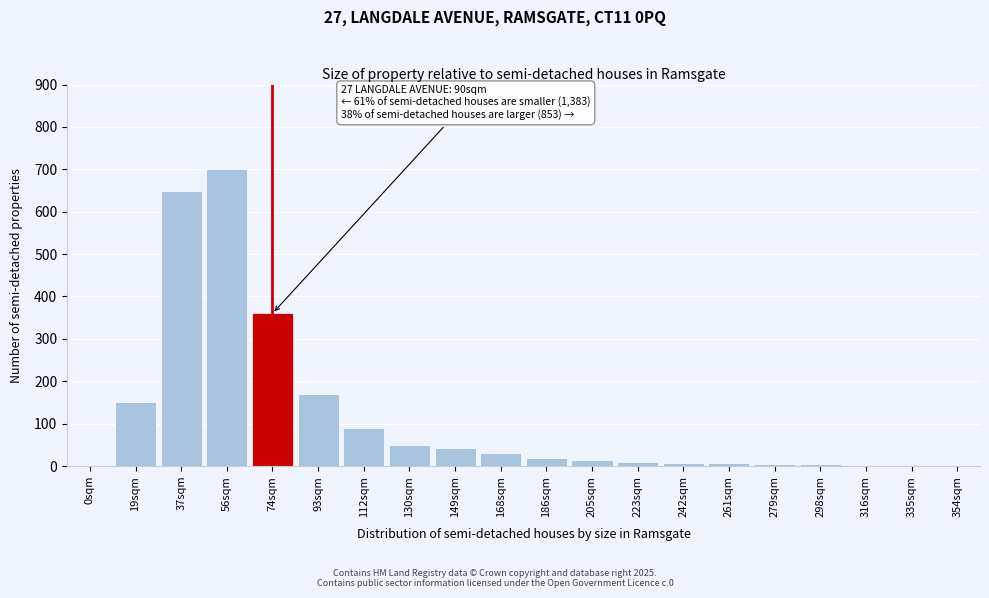

Which category has the highest value across all series?

56sqm